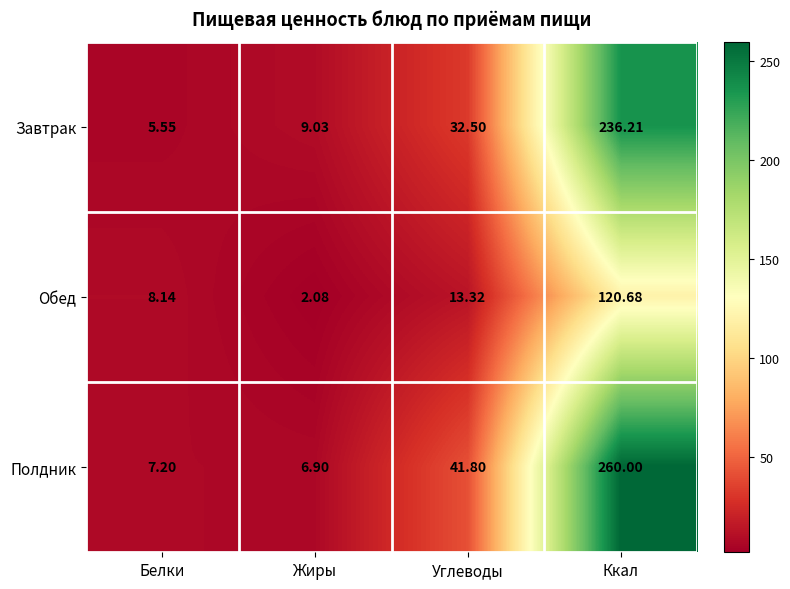

Rank the series by their average value, from lowest to highest.

Обед, Завтрак, Полдник